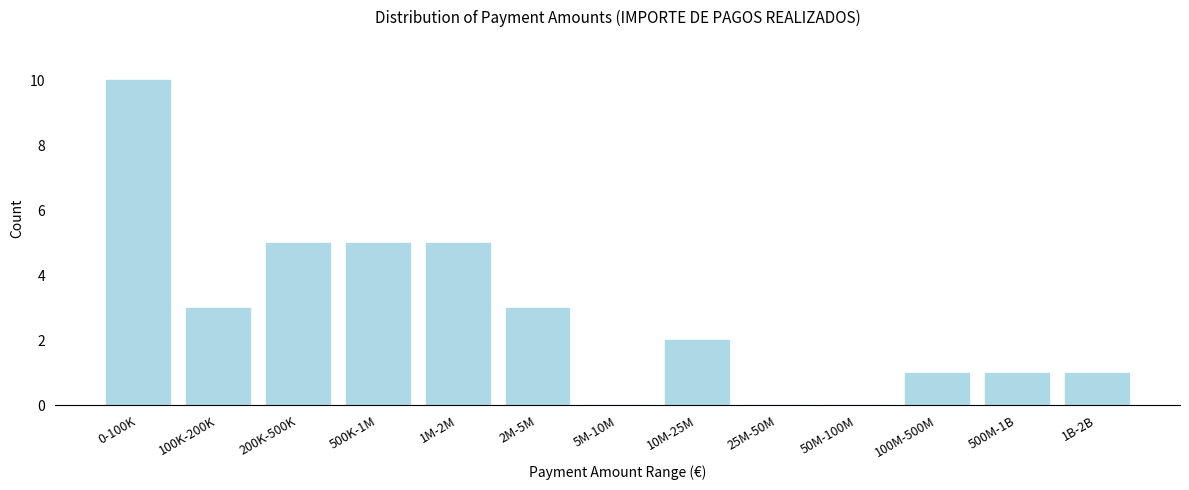

Reading left to right, list all the values displayed in this chart.

0-100K=10	100K-200K=3	200K-500K=5	500K-1M=5	1M-2M=5	2M-5M=3	5M-10M=0	10M-25M=2	25M-50M=0	50M-100M=0	100M-500M=1	500M-1B=1	1B-2B=1